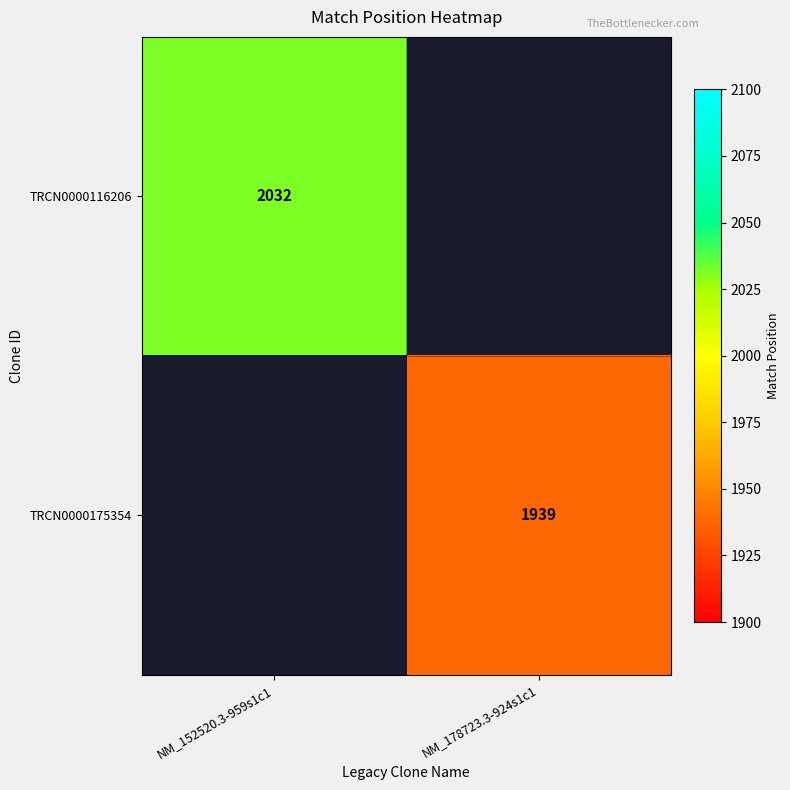

Is it true that TRCN0000175354 equals 1939 at NM_178723.3-924s1c1?

True